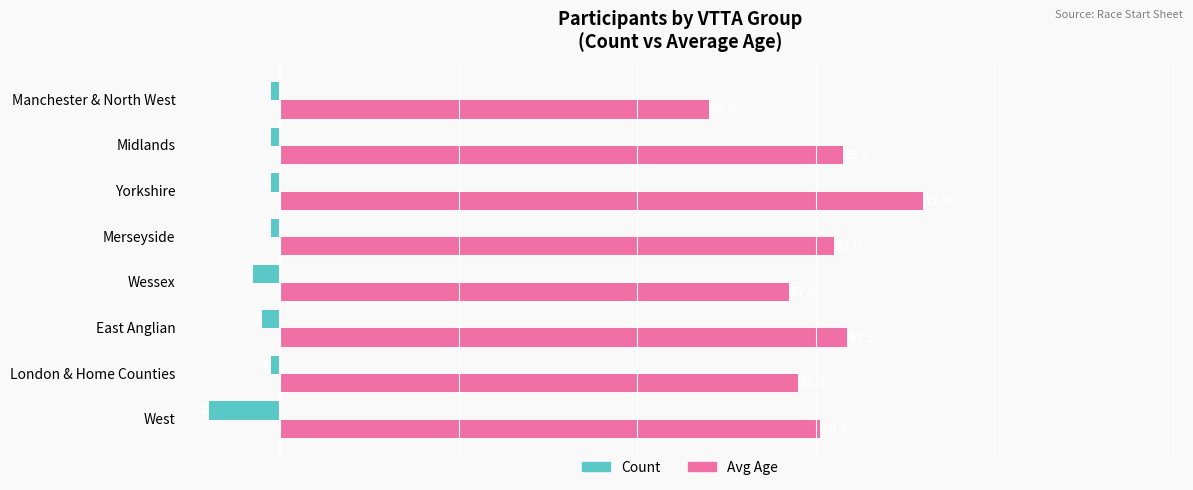

At how many categories does at least one series exceed 26?

8